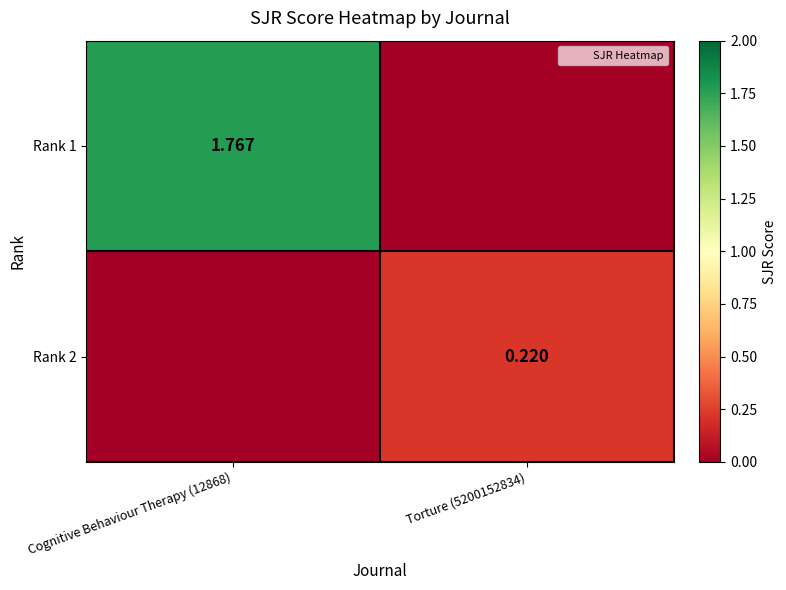

Which category has the lowest value in the Rank 2 series?

Cognitive Behaviour Therapy (12868)